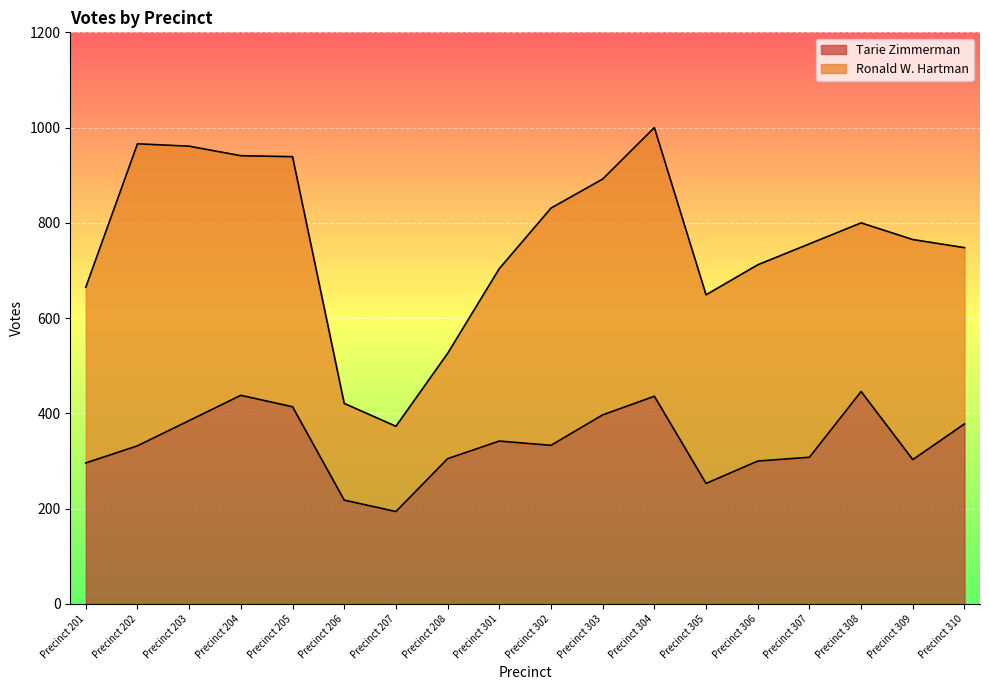

The chart shows a value of 232 at Precinct 304. True or false?

False